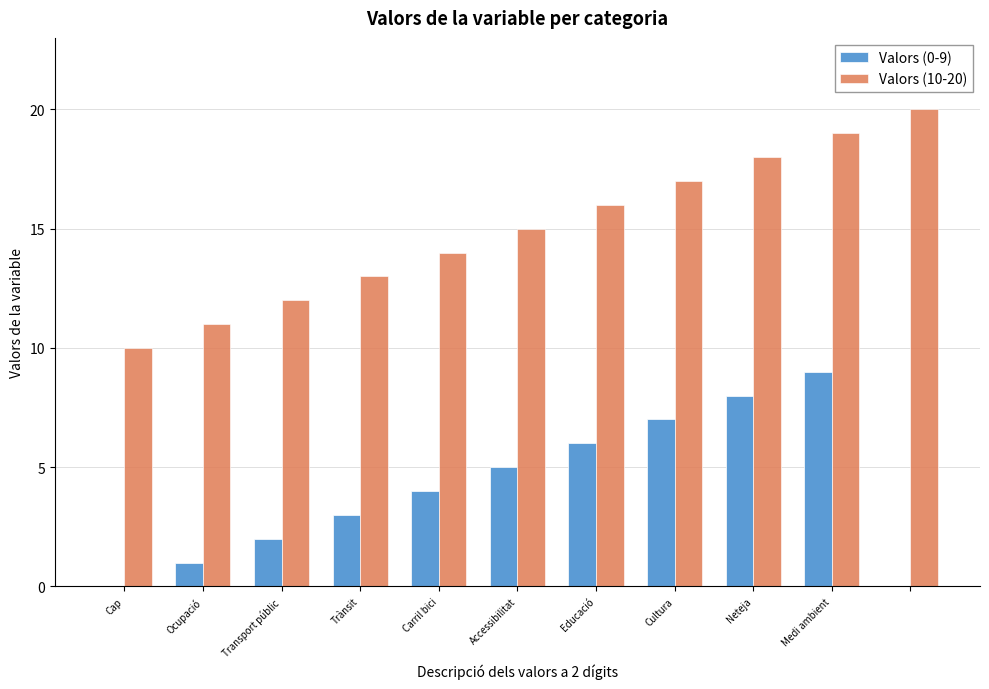

Which series has the largest total across all categories?

Valors (10-20)